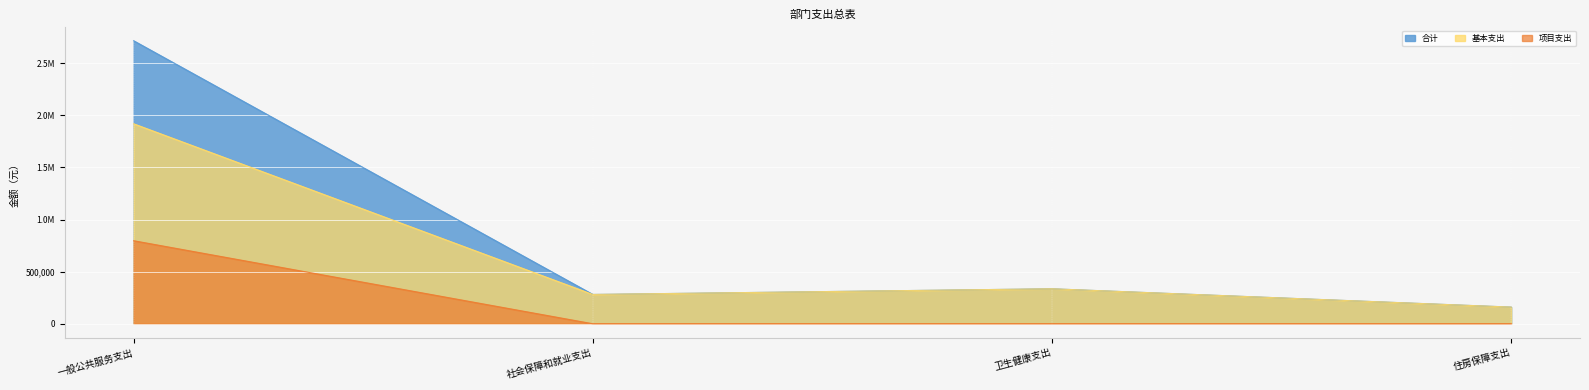

What position from the left is 住房保障支出?

4